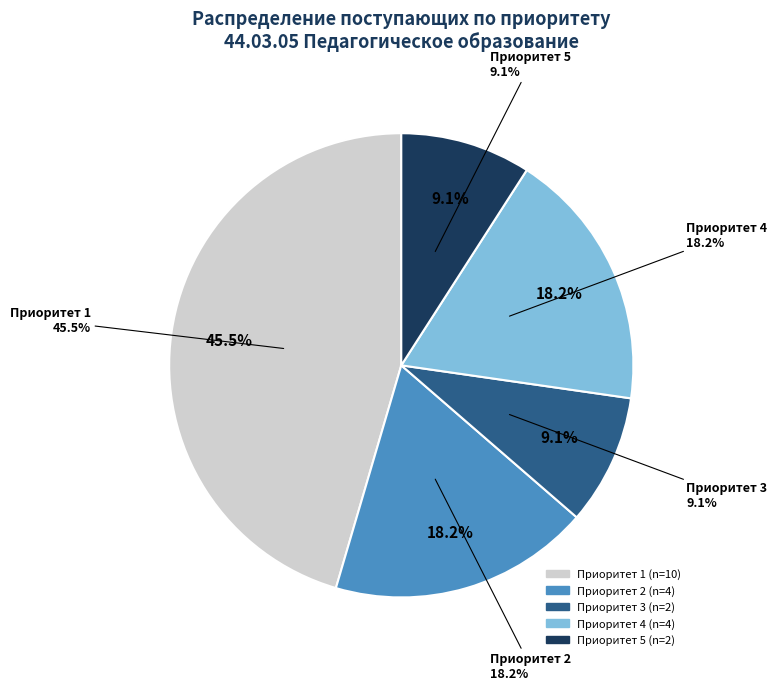

To the nearest percent, what percentage of the pie is 19?

2%